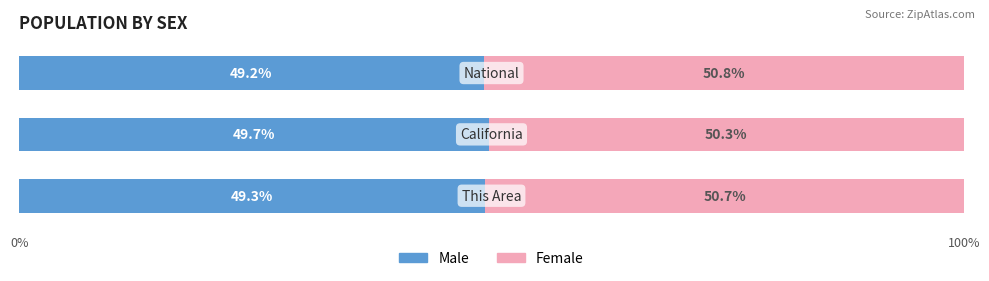

Count the Male values in the range 49 to 50.

3